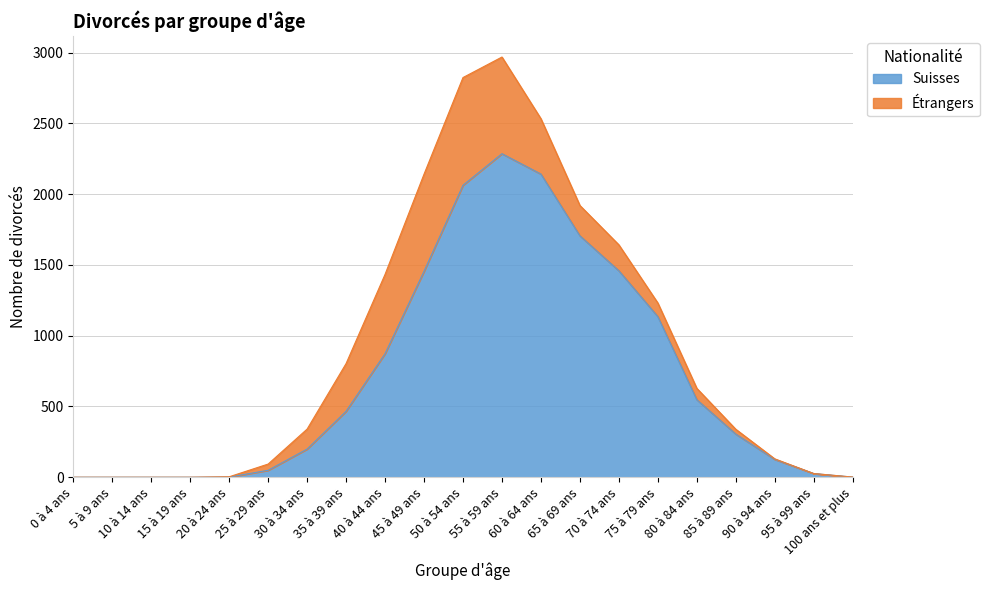

Reading left to right, list all the values displayed in this chart.

0 à 4 ans=0	5 à 9 ans=0	10 à 14 ans=0	15 à 19 ans=0	20 à 24 ans=1	25 à 29 ans=49	30 à 34 ans=199	35 à 39 ans=466	40 à 44 ans=873	45 à 49 ans=1455	50 à 54 ans=2063	55 à 59 ans=2286	60 à 64 ans=2142	65 à 69 ans=1706	70 à 74 ans=1459	75 à 79 ans=1135	80 à 84 ans=548	85 à 89 ans=305	90 à 94 ans=126	95 à 99 ans=26	100 ans et plus=1